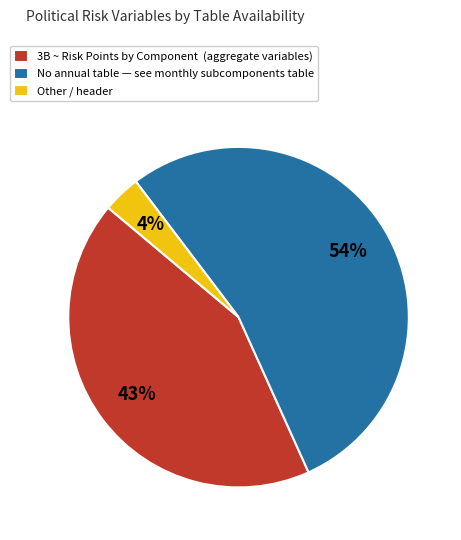

To the nearest percent, what percentage of the pie is Other / header?

4%